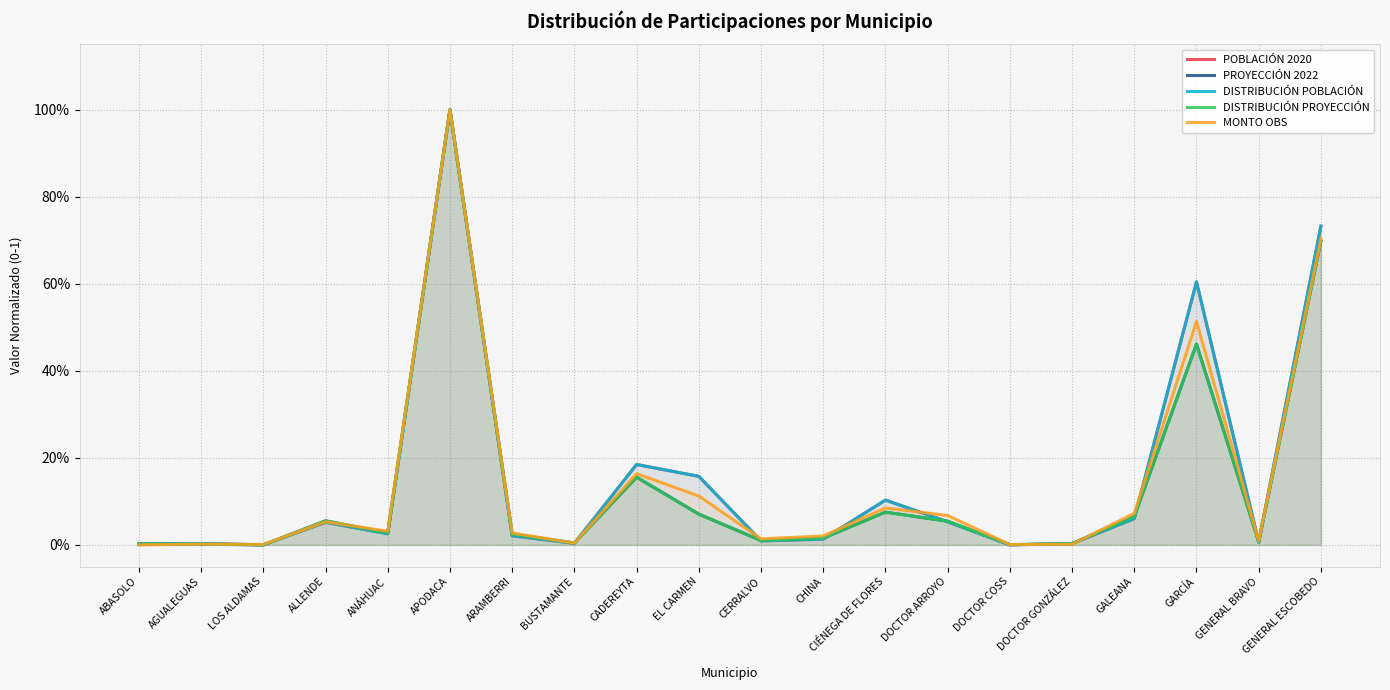

The DISTRIBUCIÓN PROYECCIÓN series shows 0.0 at CERRALVO. True or false?

True